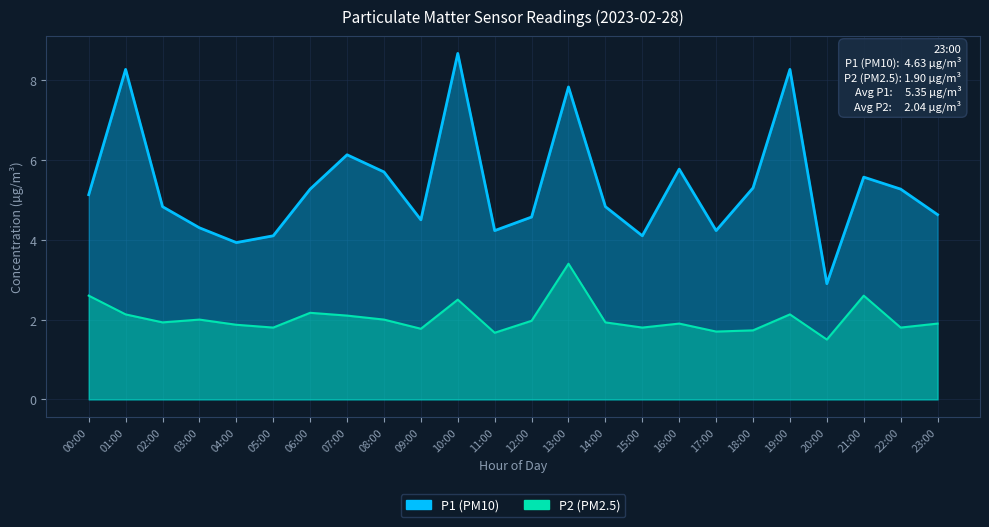

Which series has the largest total across all categories?

P1